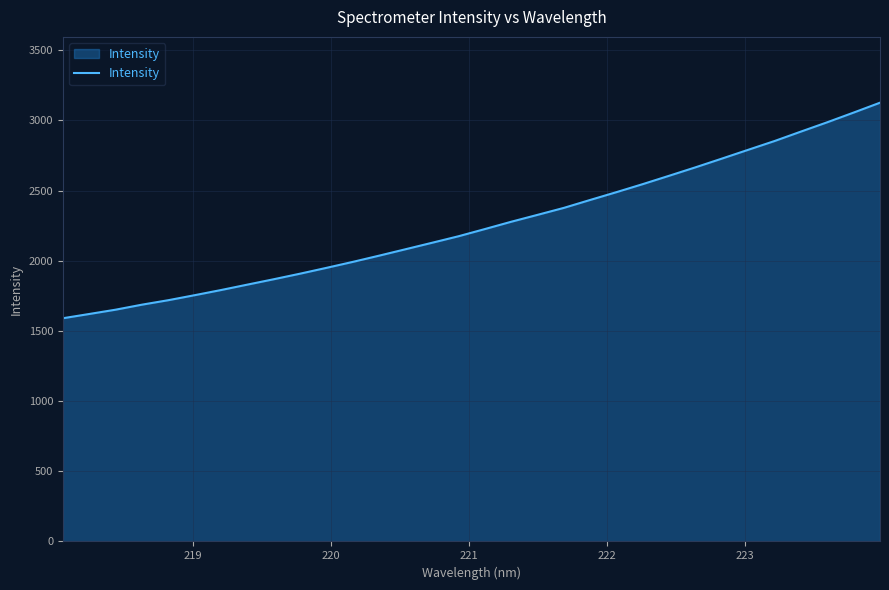

What is the difference between the maximum and minimum values?

1535.6